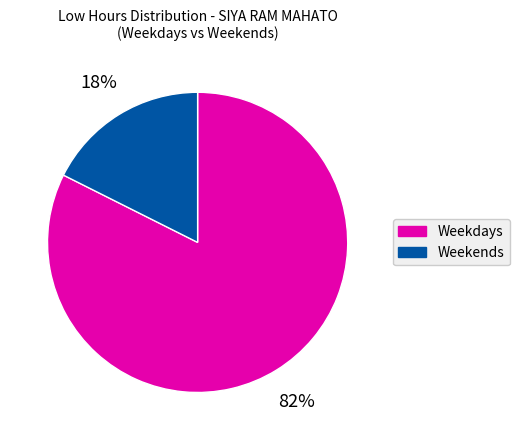

Between Weekends and Weekdays, which is larger?

Weekdays